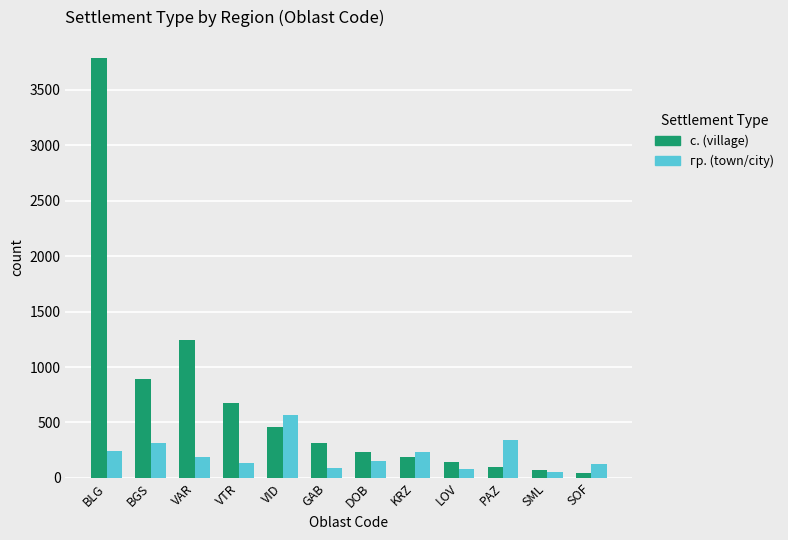

Which series changed the most between BLG and BGS?

с. (village)